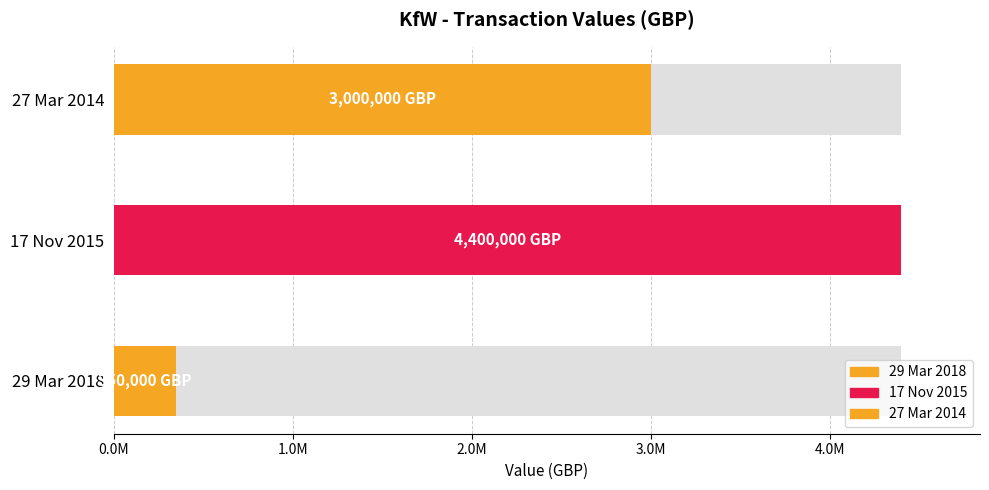

Where is the data nearest to the value 2375000?

27 Mar 2014